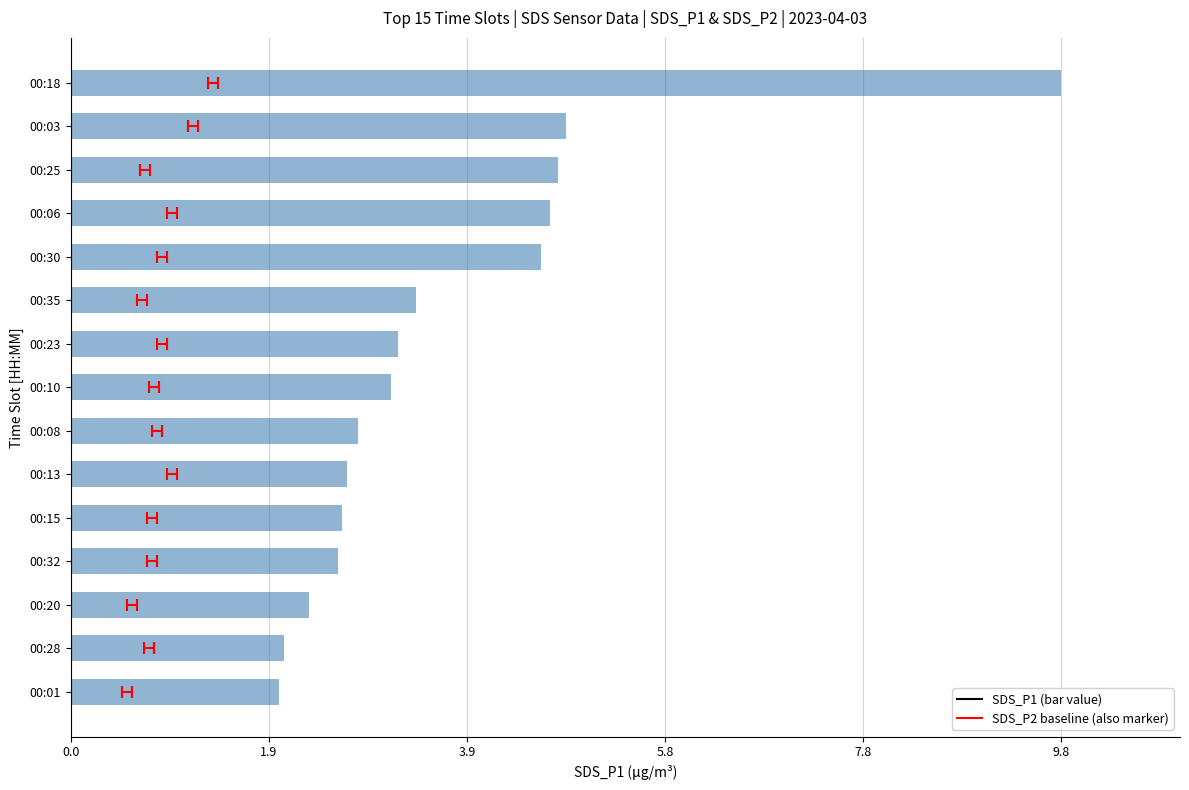

What is the difference between the values at 00:03 and 00:13?

2.2